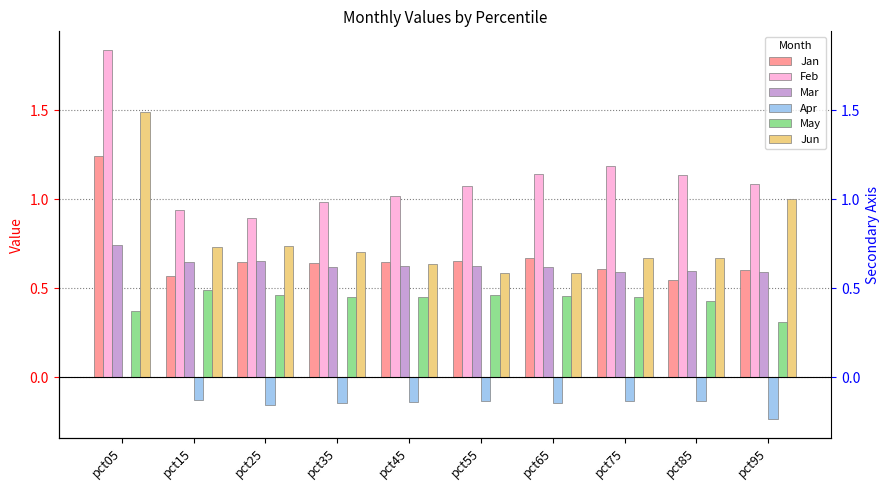

How many data points does each series have?

10